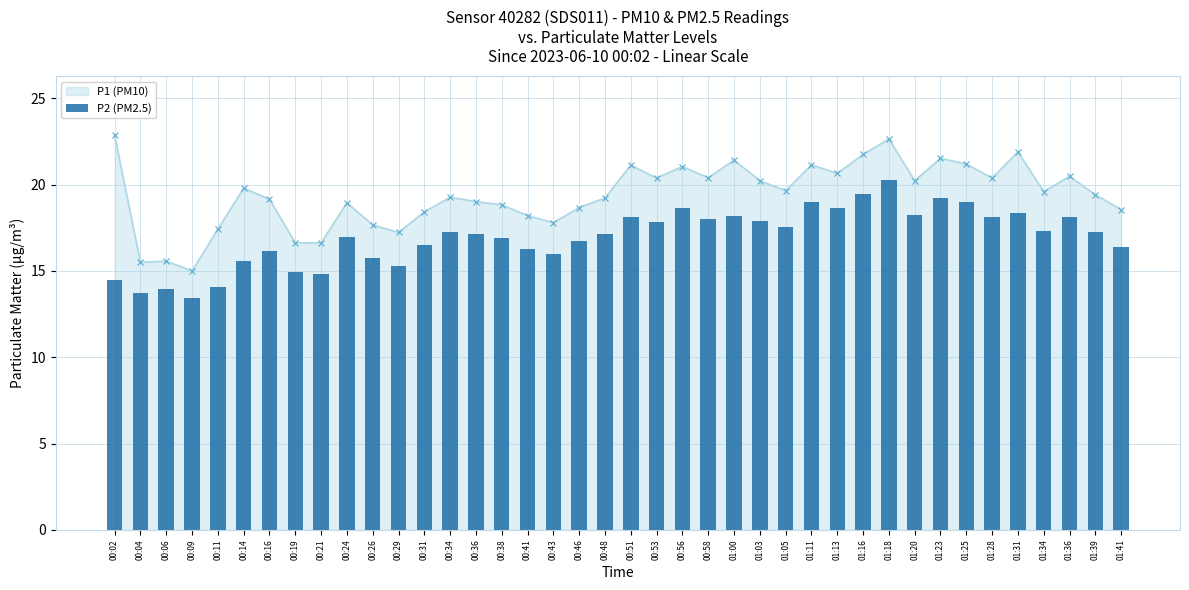

The P1 (PM10) series shows 20.5 at 01:36. True or false?

True